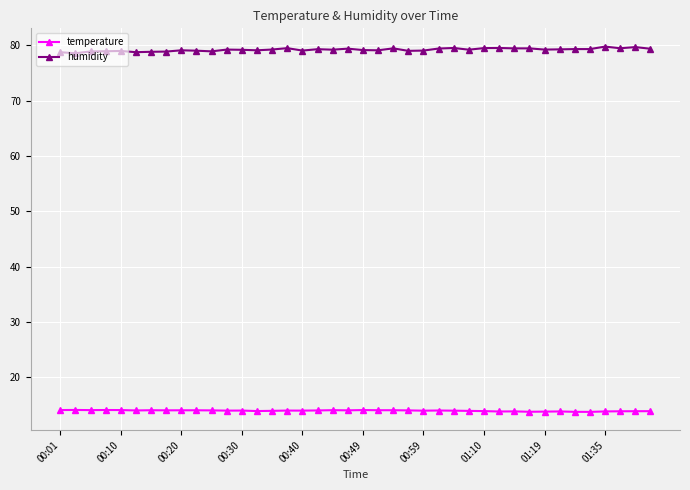

True or false: humidity and temperature cross at least once.

False